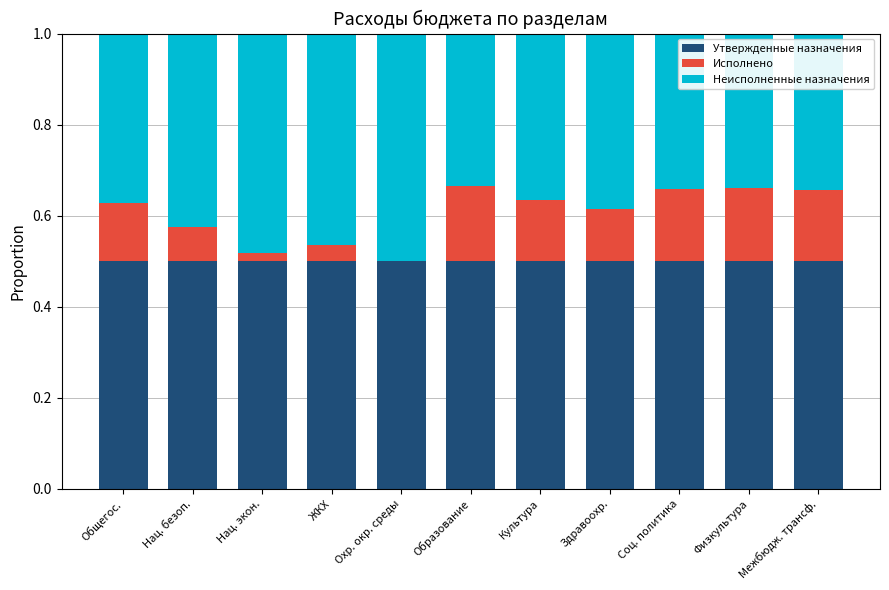

Is it true that Утвержденные назначения equals 0.9 at Физкультура?

False